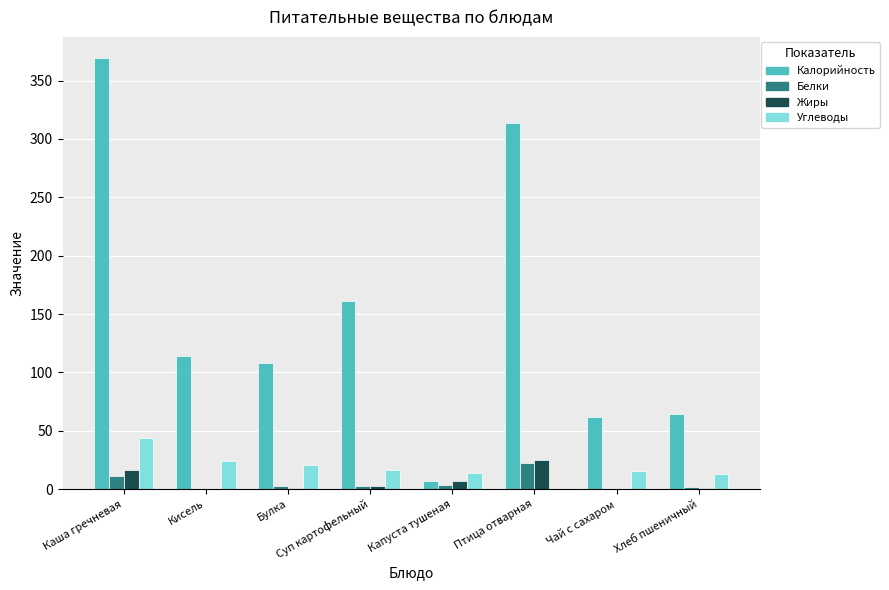

Which series has the largest total across all categories?

Калорийность